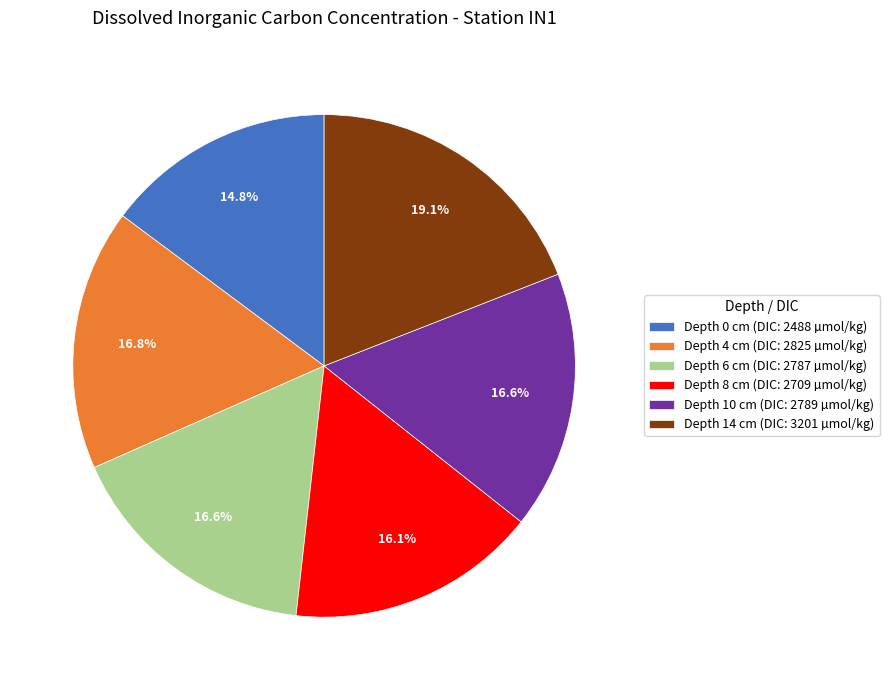

Does Depth 14 cm (DIC: 3201 µmol/kg) represent more than half of the total?

No